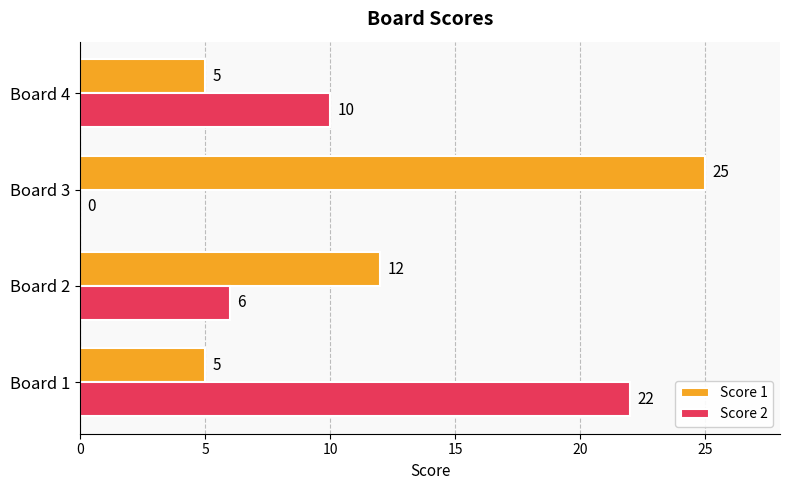

The Score 2 series shows 22 at Board 1. True or false?

True